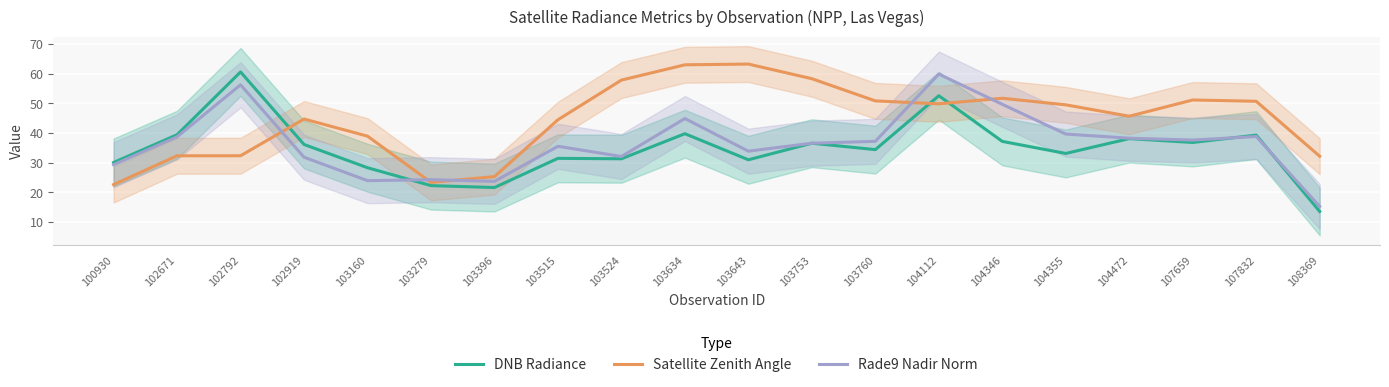

What is the difference between the second highest and second lowest values in the Rade9 Nadir Norm series?

32.5